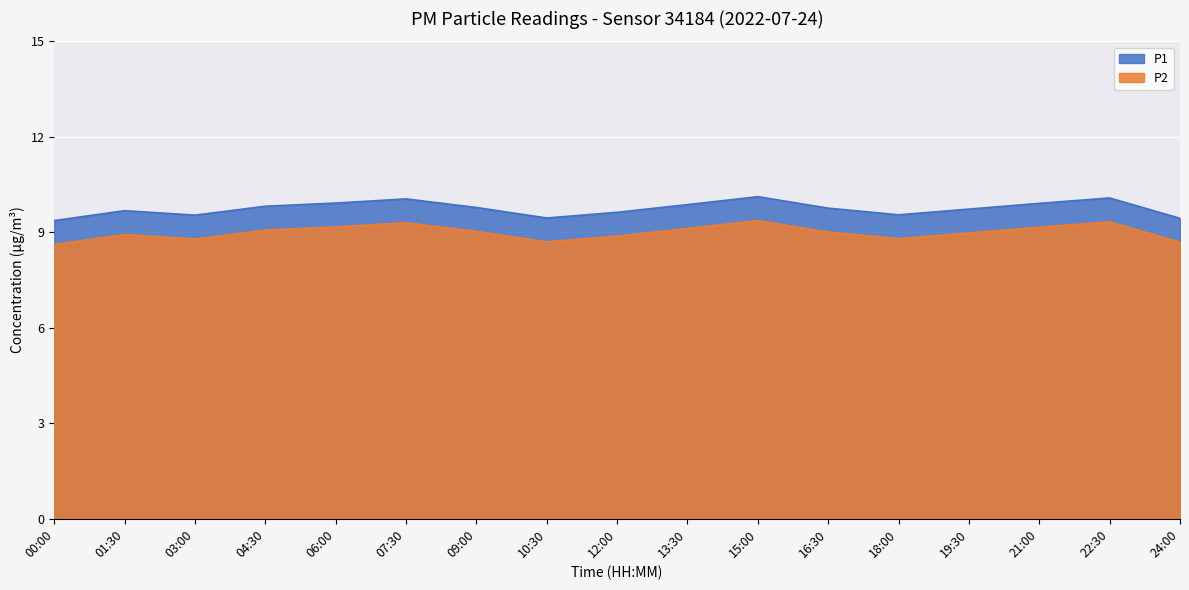

What is the difference between the second highest and minimum values in the P2 series?

0.7